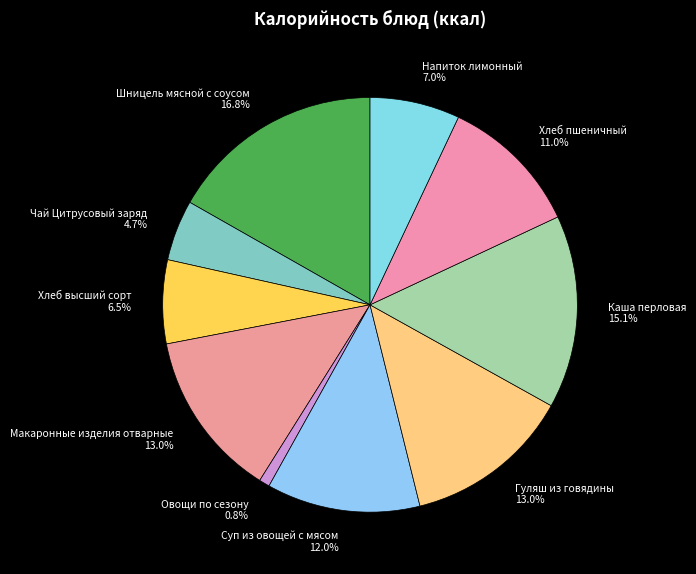

Does Шницель мясной с соусом represent more than half of the total?

No